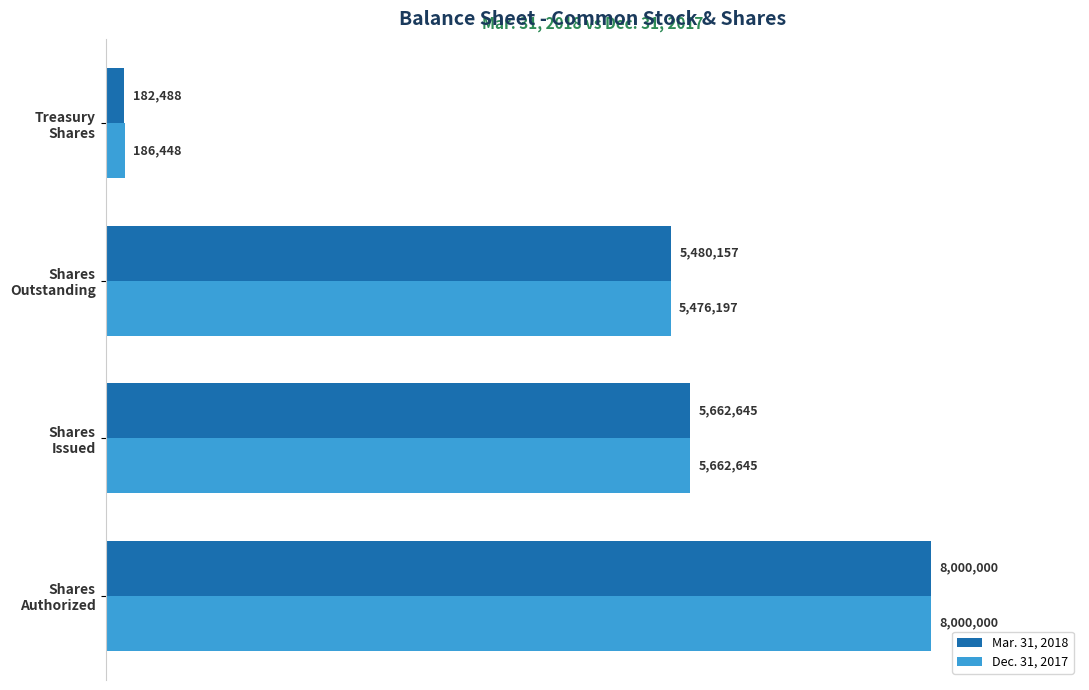

What is the smallest value displayed?

182488